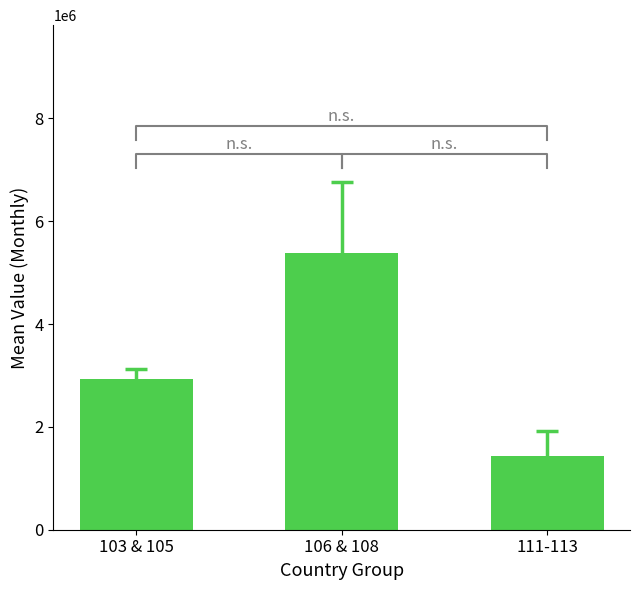

Count the number of categories in the chart.

3